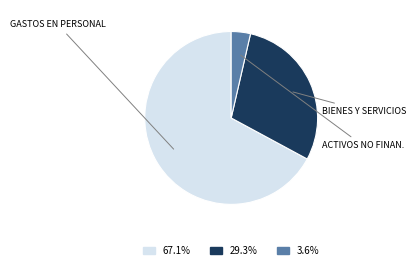

Does any single category account for the majority?

Yes